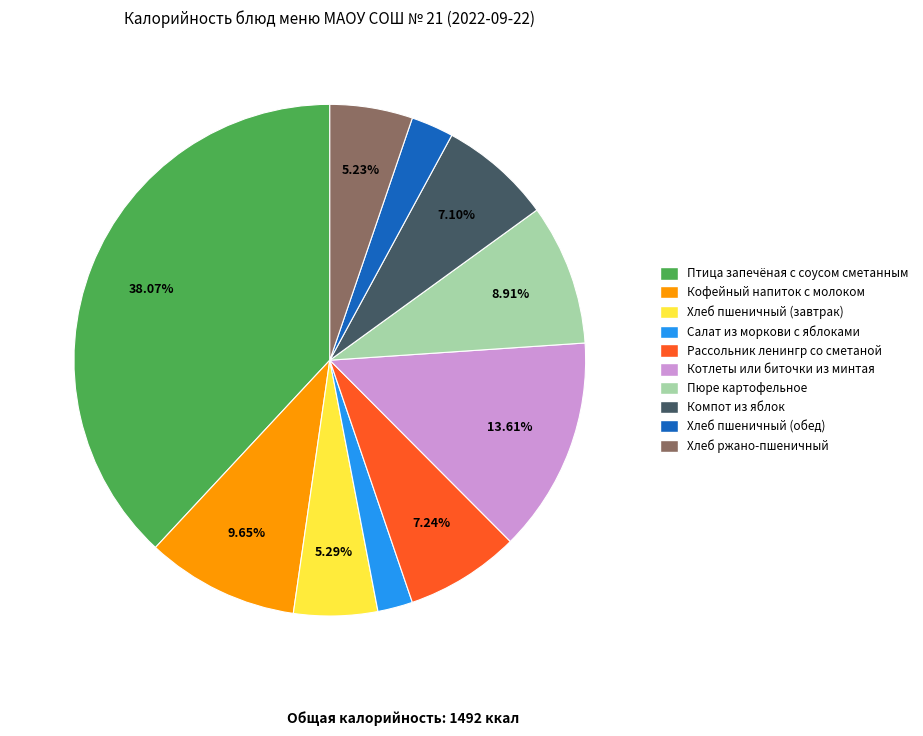

Which slice is the largest?

Птица запечёная с соусом сметанным